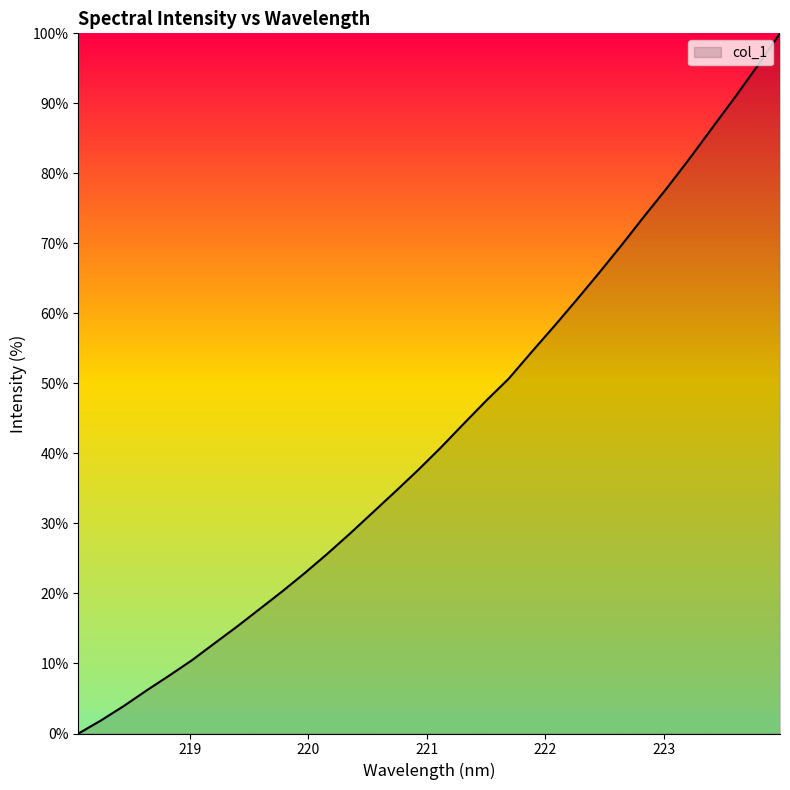

What is the difference between the second highest and second lowest values?

93.5